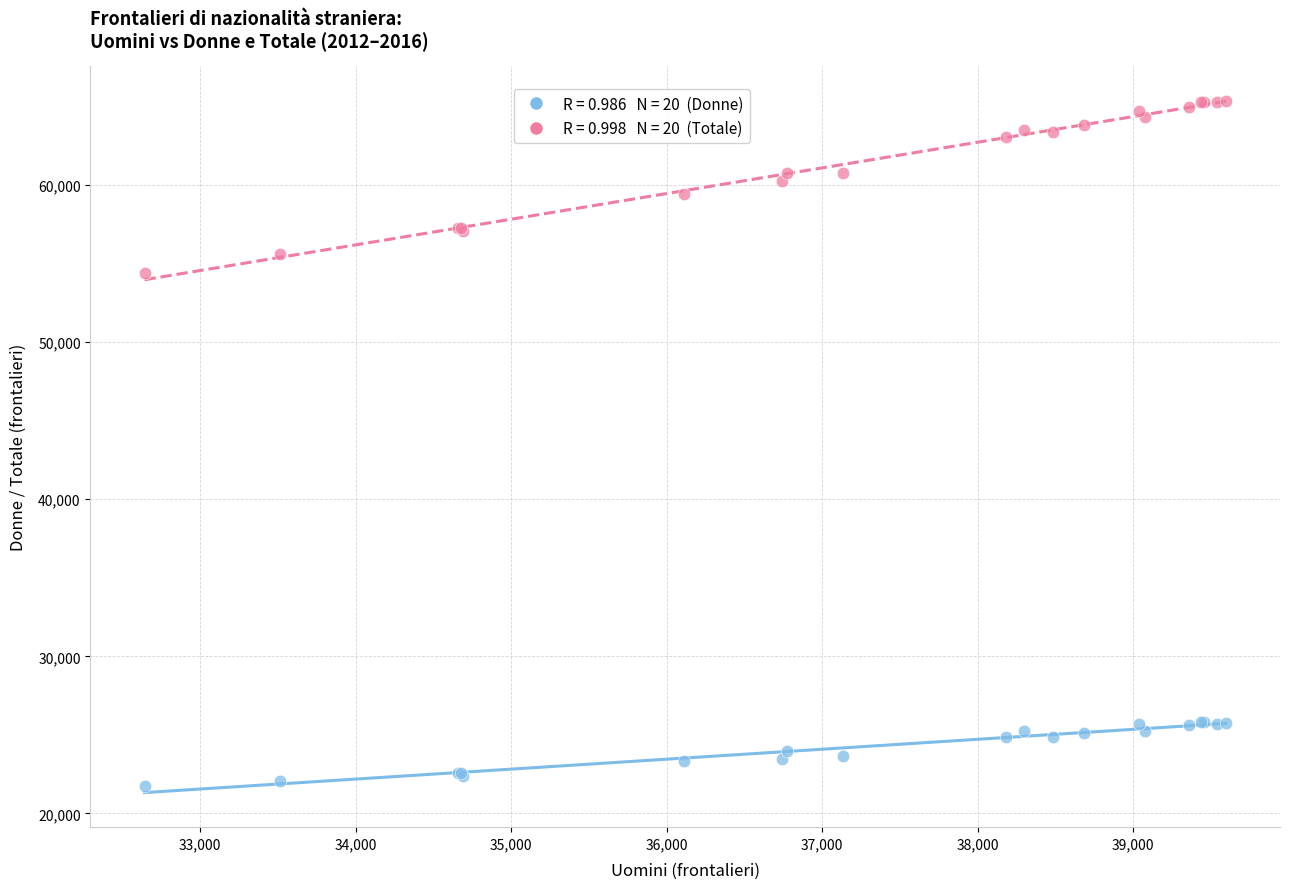

Across all series, what Y value is closest to 43540?

54380.3